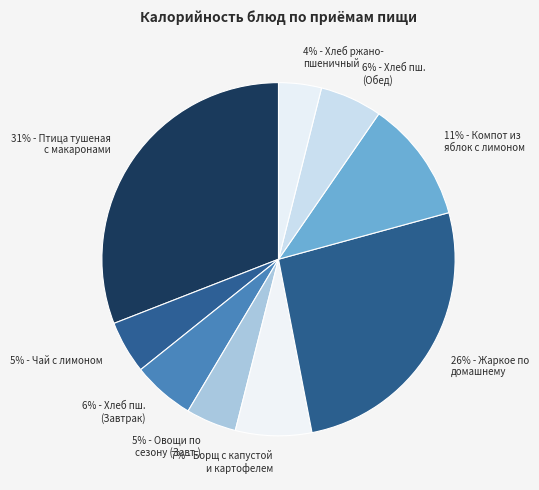

To the nearest percent, what is the difference between the largest and smallest slice percentages?

27%